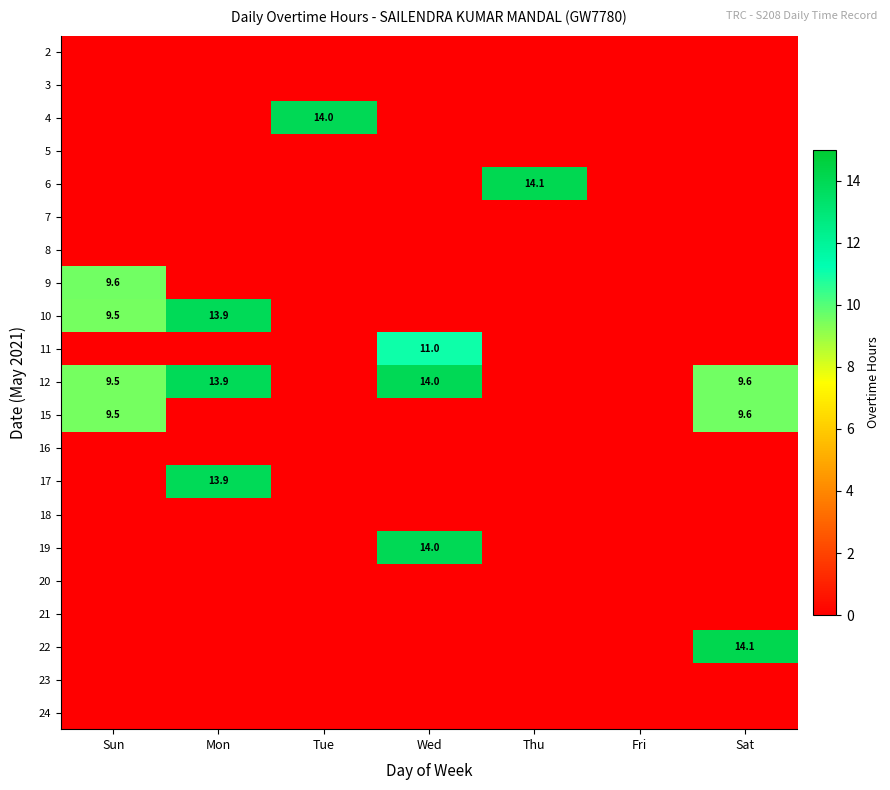

True or false: 6 has a value of 14.1 at Thu.

True